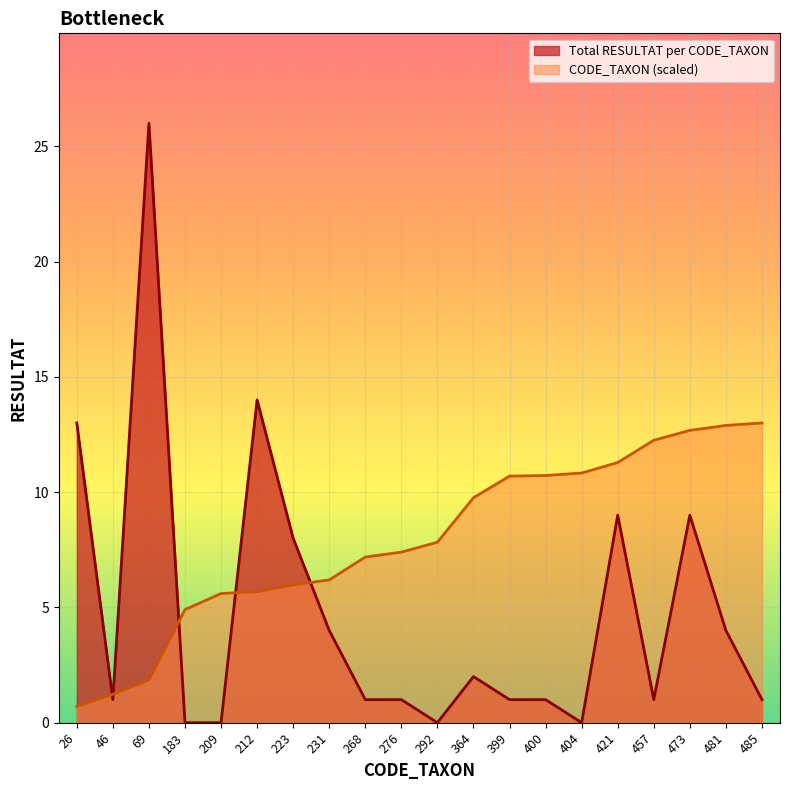

Which series ends up on top after the final intersection of Total RESULTAT per CODE_TAXON and CODE_TAXON (scaled)?

CODE_TAXON (scaled)